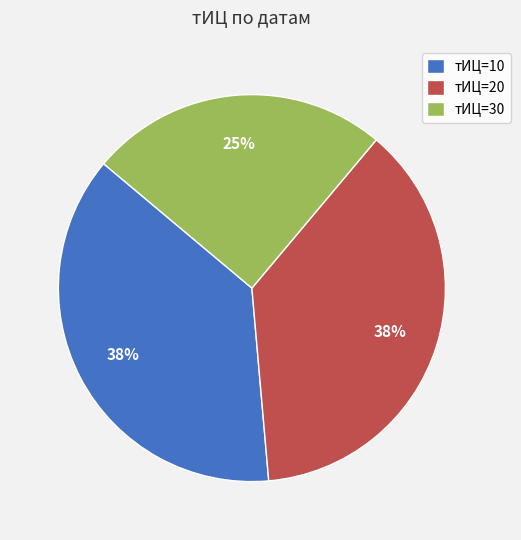

The тИЦ=10 slice represents 38% of the pie. True or false?

True